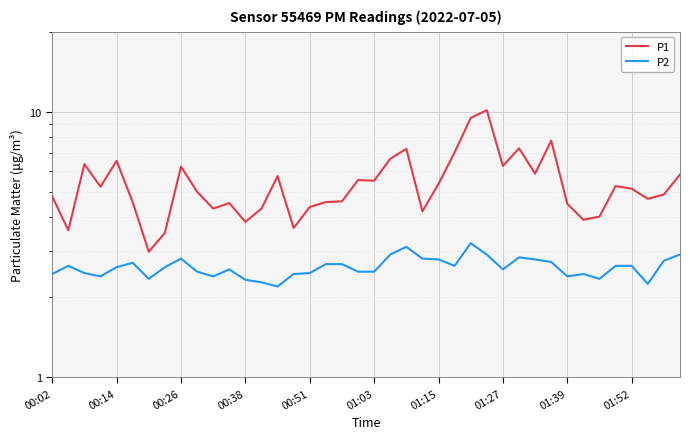

What is the sum of all P1 values?

215.2